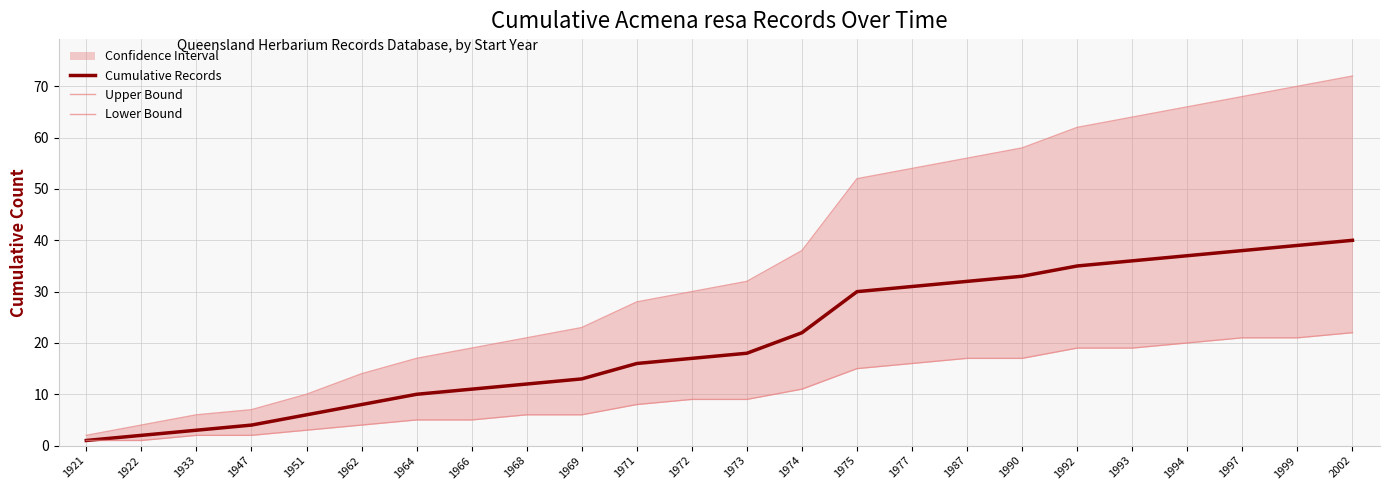

What is the difference between the maximum and minimum values in the Cumulative Records series?

39